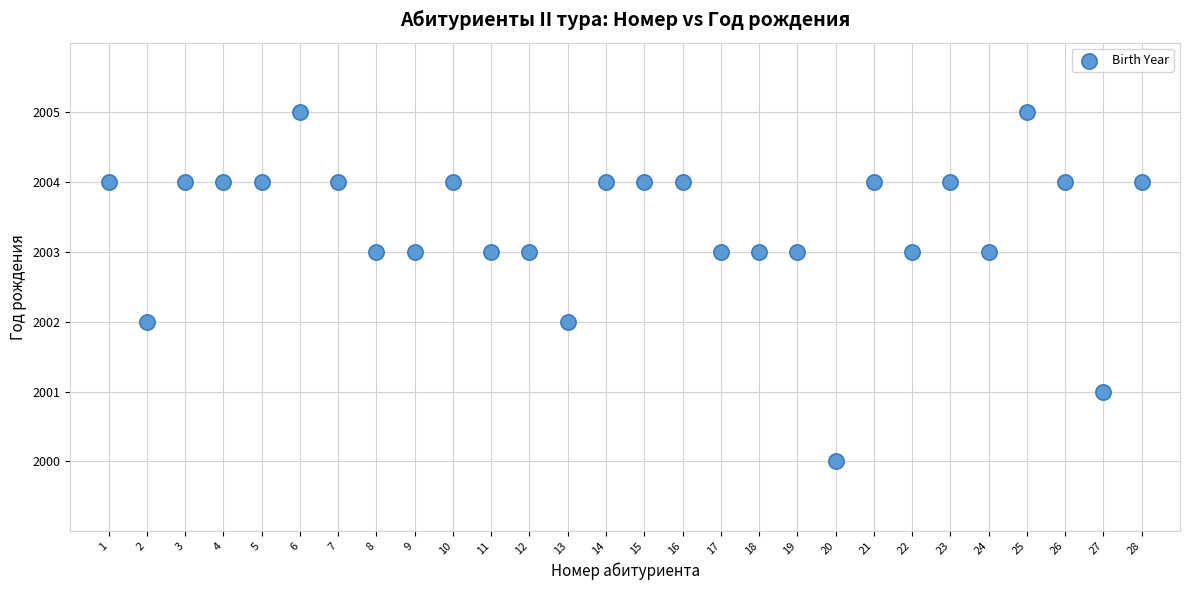

What is the range of X values (max minus min)?

27